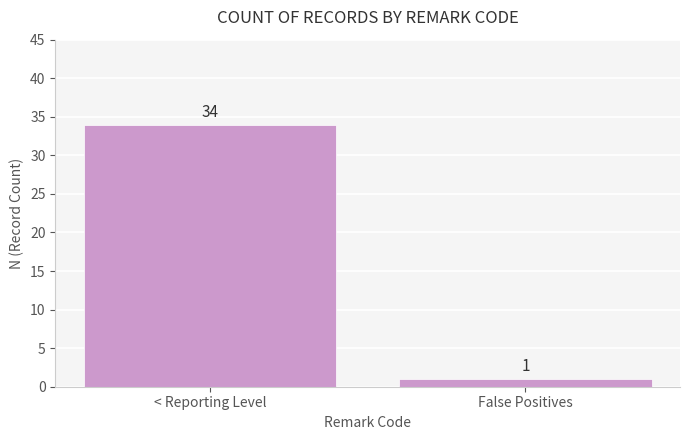

What position from the right is False Positives?

1